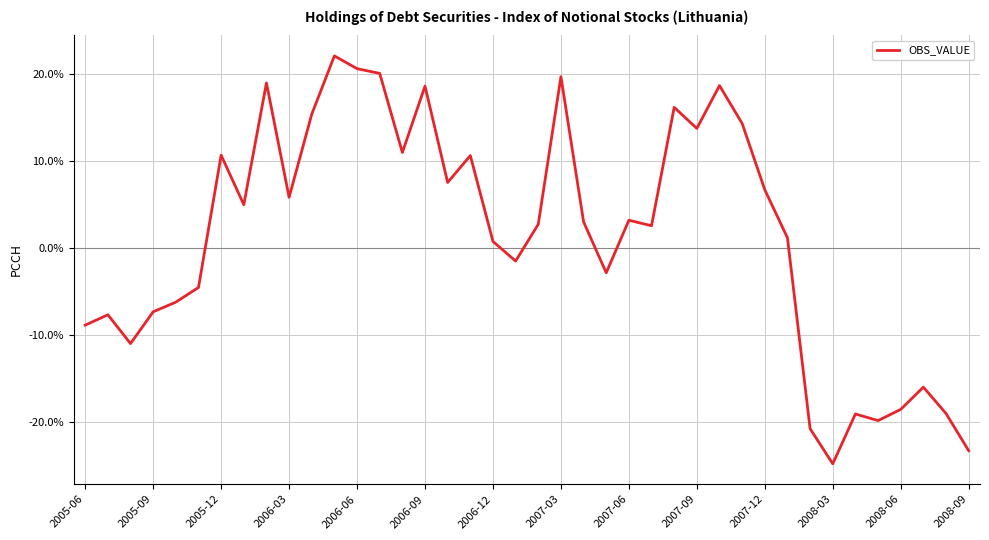

Does the chart display data point markers on the line(s)?

No